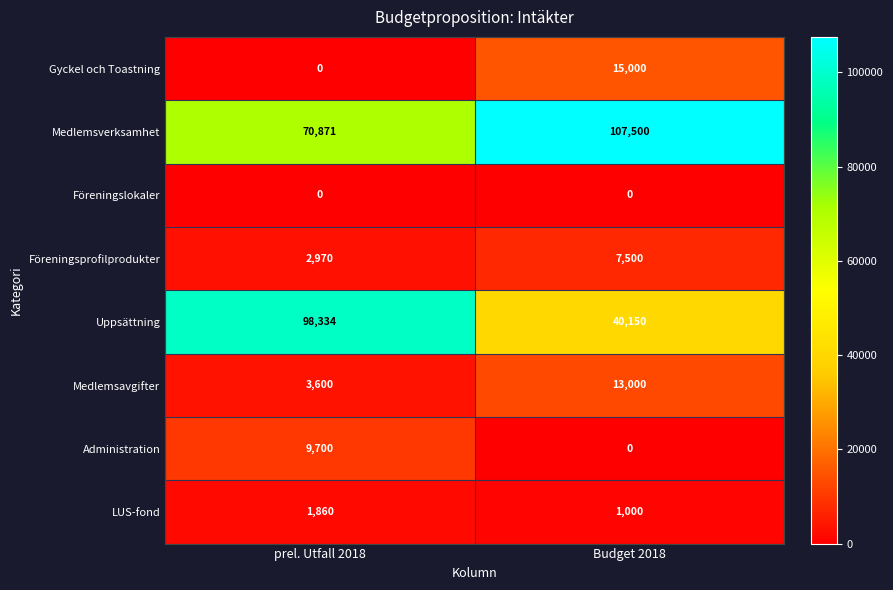

What is the difference between the highest and lowest values at prel. Utfall 2018?

98334